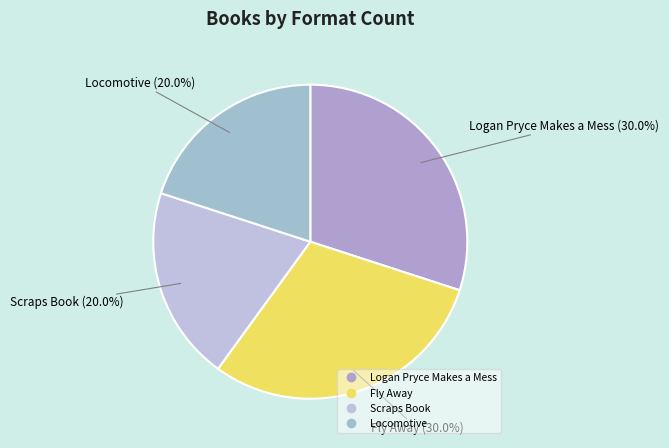

Is there any slice that represents more than half of the pie?

No